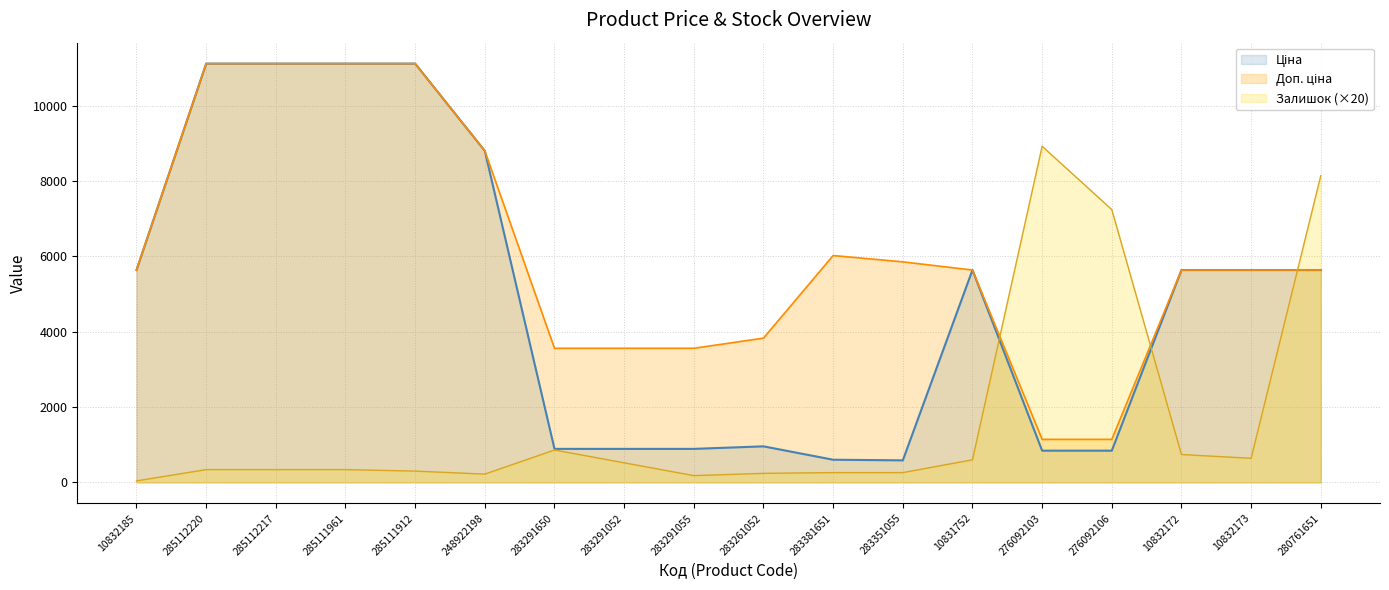

The value of Ціна at 276092103 is 842.8. True or false?

True